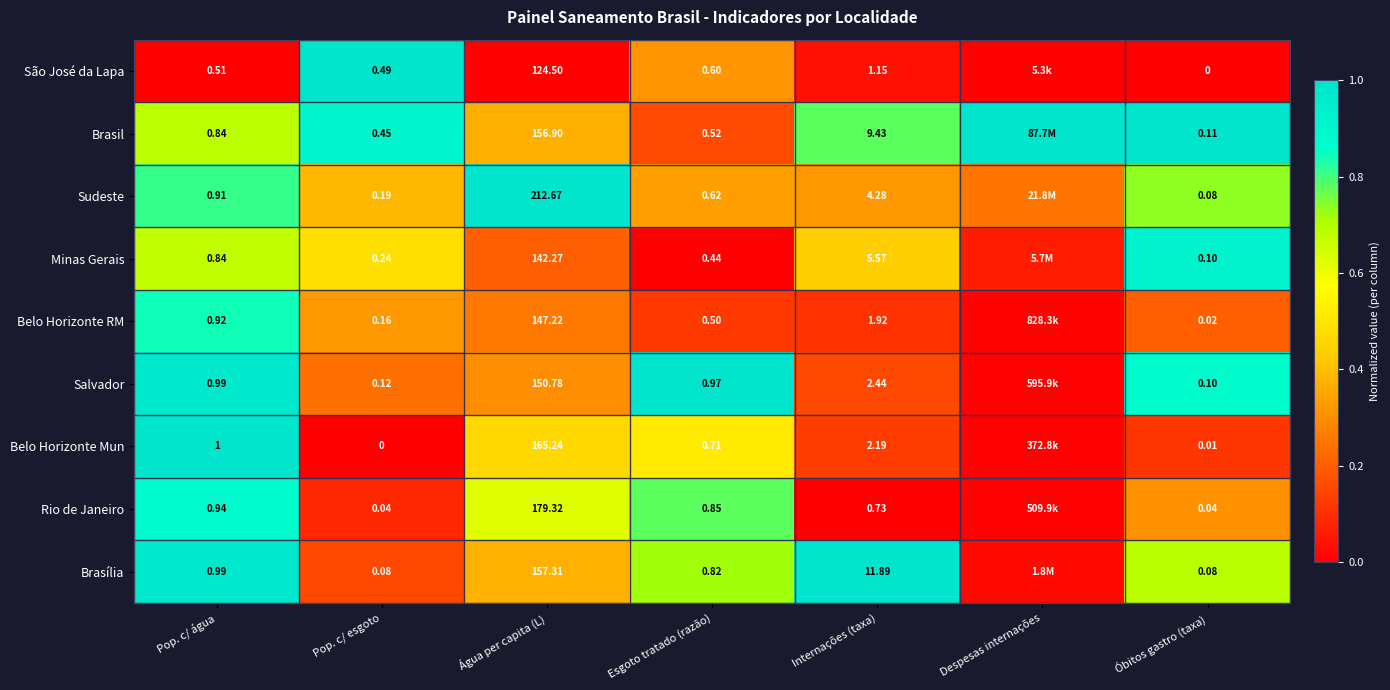

Is the value of São José da Lapa at Internações (taxa) greater than the value of Rio de Janeiro at Pop. c/ esgoto?

Yes